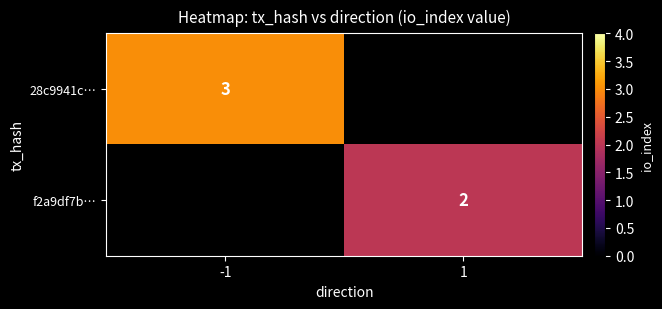

True or false: 28c9941c… has a value of 2 at -1.

False